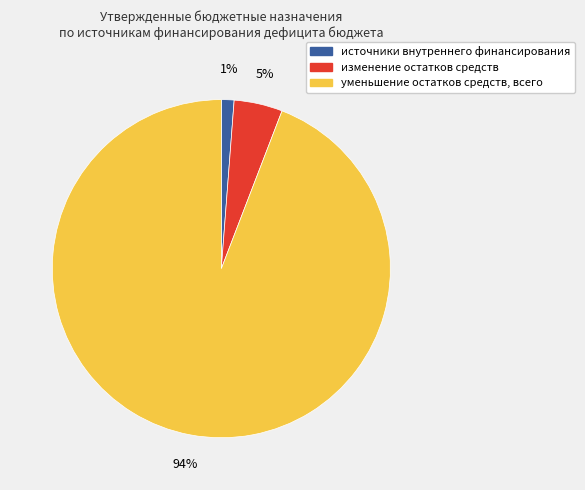

How many segments does this pie chart have?

3